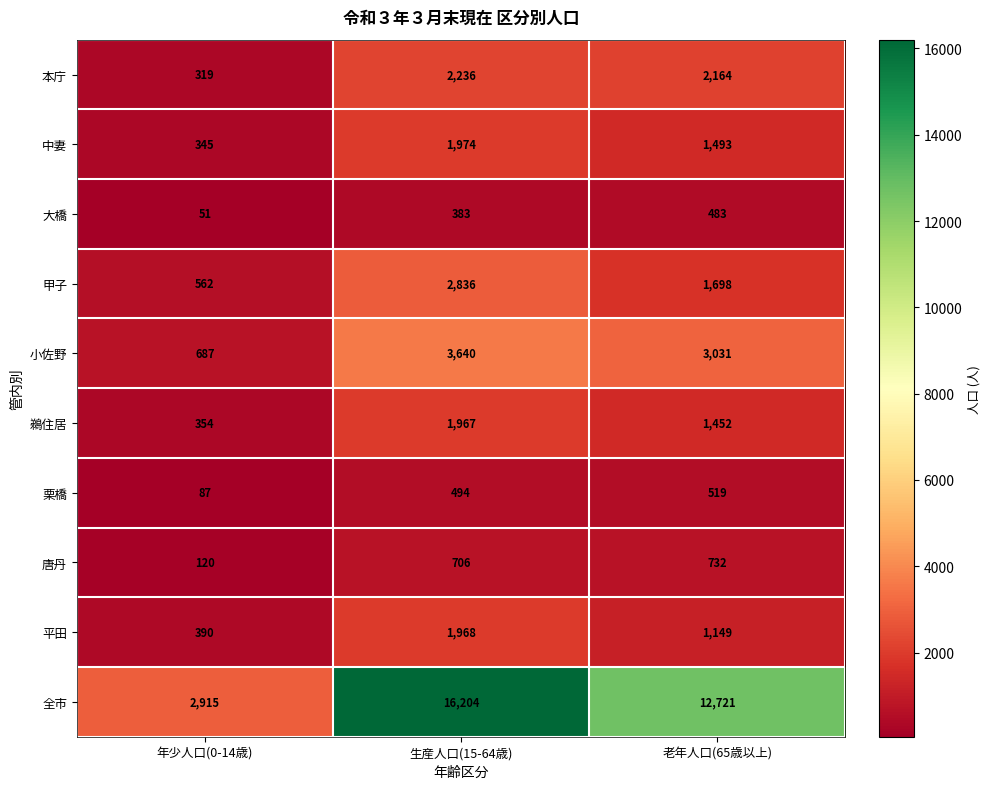

Reading left to right, what are all the values shown in this chart?

本庁: 319	2236	2164
中妻: 345	1974	1493
大橋: 51	383	483
甲子: 562	2836	1698
小佐野: 687	3640	3031
鵜住居: 354	1967	1452
栗橋: 87	494	519
唐丹: 120	706	732
平田: 390	1968	1149
全市: 2915	16204	12721